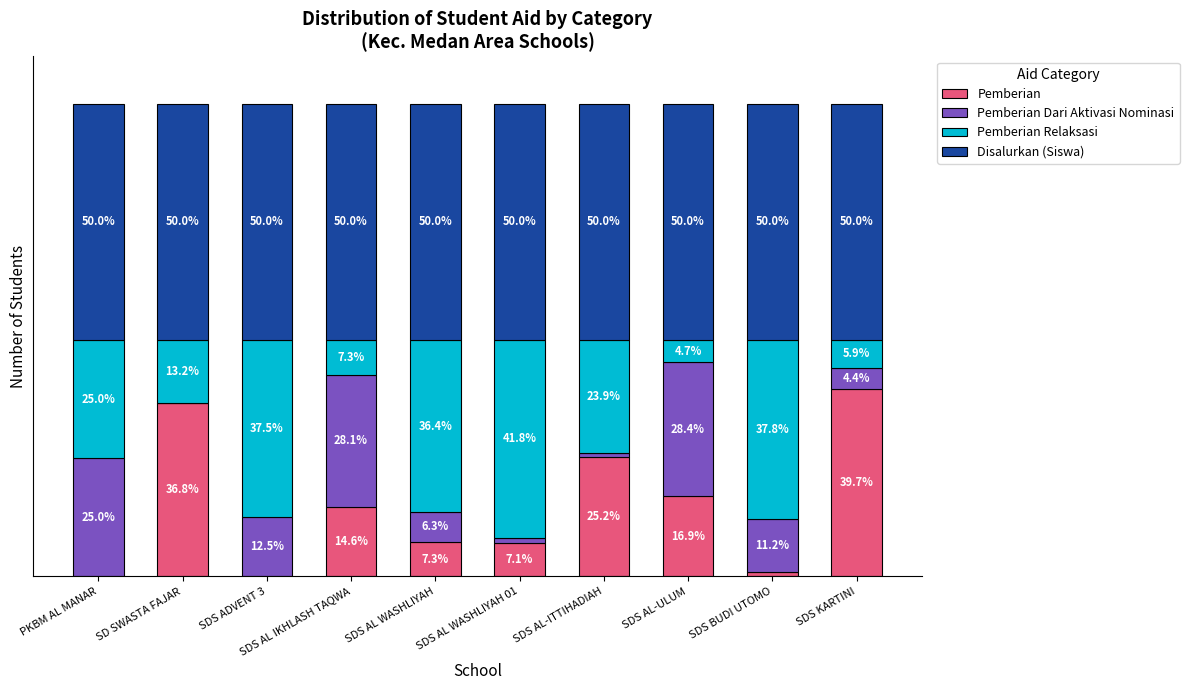

At which label is Pemberian closest to 19?

SDS AL-ULUM